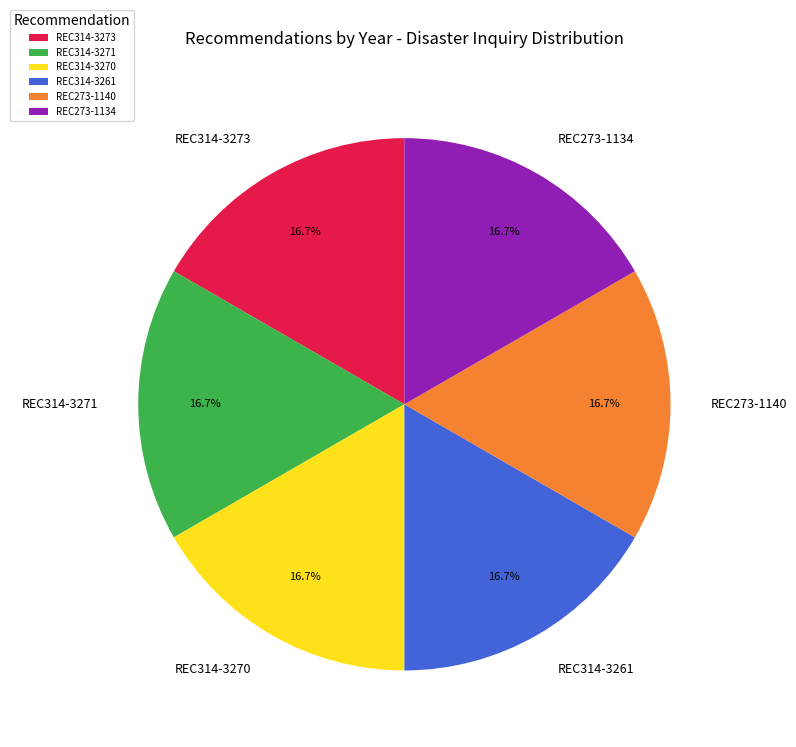

Does REC273-1140 account for over 50% of the chart?

No